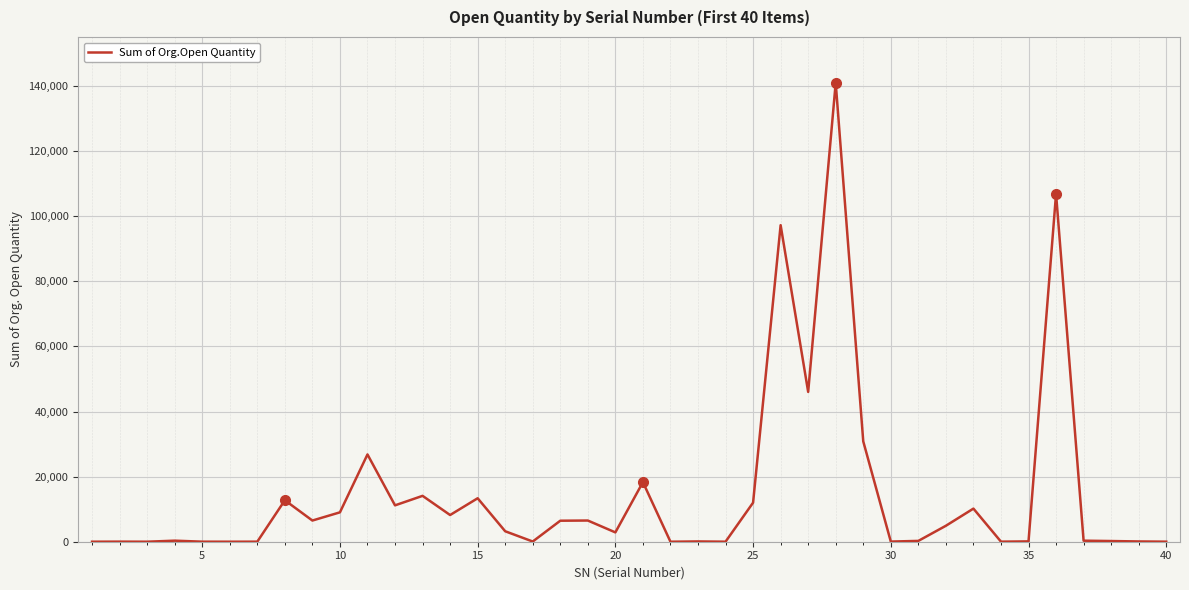

What is the greatest value displayed?

141010